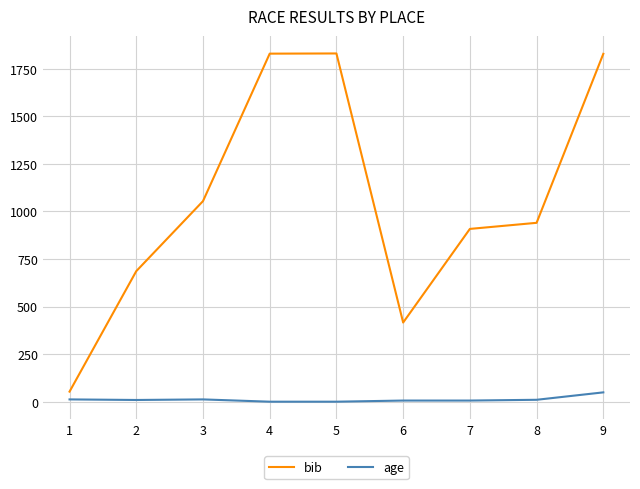

Is this an area chart (filled region under the line)?

No